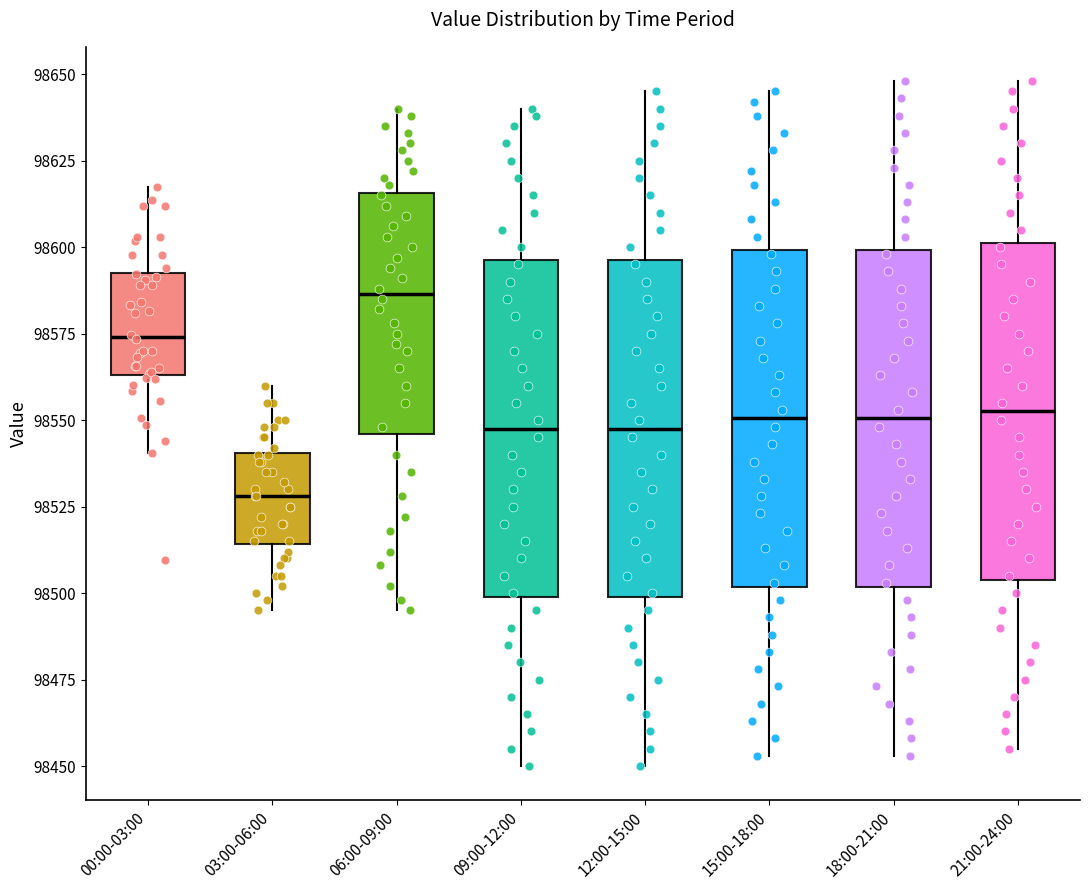

Reading left to right, read every box against the y-axis: the position of its median line, the range the box covers, and the ends of its whiskers. The values are not printed on the chart, so give them approximately, as read against the axis.

00:00-03:00: median 98575, box 98565 to 98595, whiskers 98540 to 98615
03:00-06:00: median 98530, box 98515 to 98540, whiskers 98495 to 98560
06:00-09:00: median 98585, box 98545 to 98615, whiskers 98495 to 98640
09:00-12:00: median 98550, box 98500 to 98595, whiskers 98450 to 98640
12:00-15:00: median 98550, box 98500 to 98595, whiskers 98450 to 98645
15:00-18:00: median 98550, box 98500 to 98600, whiskers 98455 to 98645
18:00-21:00: median 98550, box 98500 to 98600, whiskers 98455 to 98650
21:00-24:00: median 98555, box 98505 to 98600, whiskers 98455 to 98650